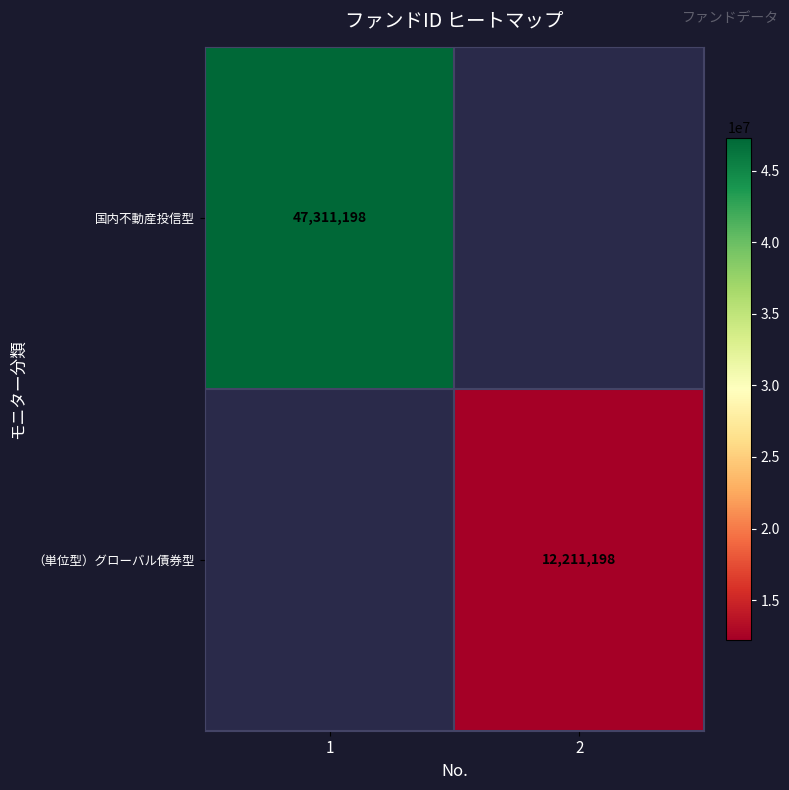

Is the value of 国内不動産投信型 at 1 greater than the value of （単位型）グローバル債券型 at 2?

Yes